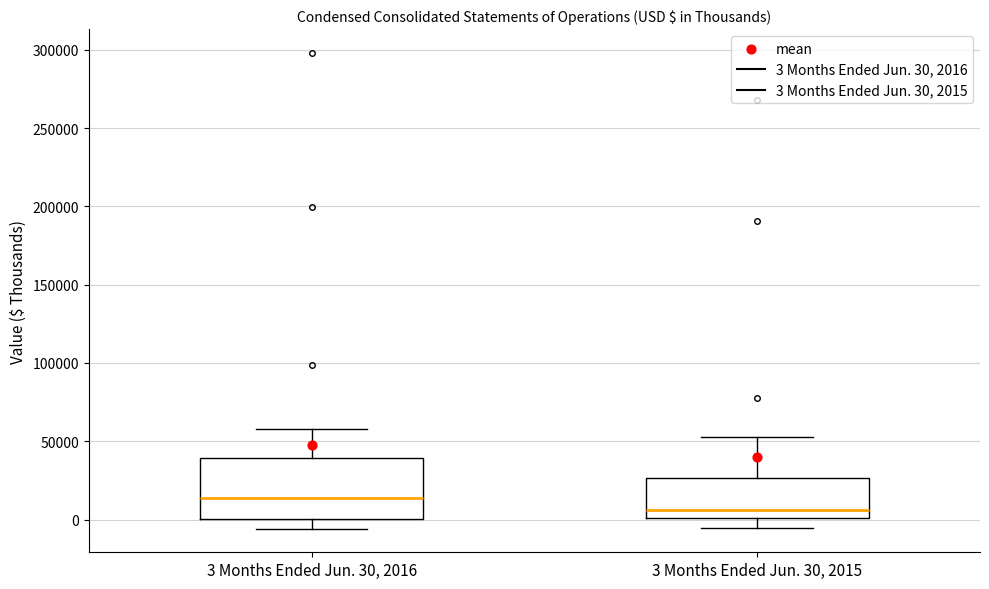

Comparing the boxes themselves (not the whiskers), which one is the tallest?

3 Months Ended Jun. 30, 2016